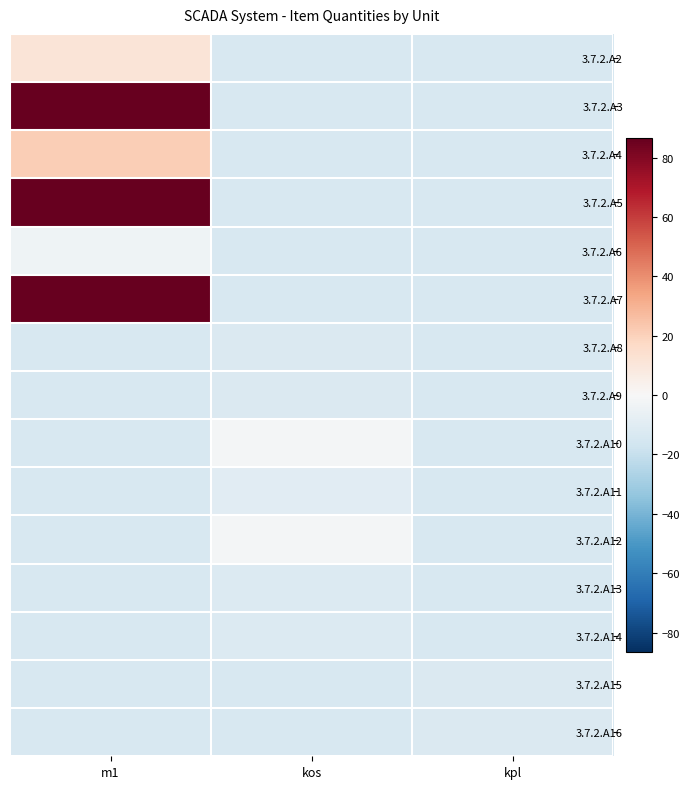

Reading right to left, transcribe all the data shown in this chart.

3.7.2.A2: kpl=-13.5	kos=-13.5	m1=11.5
3.7.2.A3: kpl=-13.5	kos=-13.5	m1=86.5
3.7.2.A4: kpl=-13.5	kos=-13.5	m1=21.5
3.7.2.A5: kpl=-13.5	kos=-13.5	m1=86.5
3.7.2.A6: kpl=-13.5	kos=-13.5	m1=-3.5
3.7.2.A7: kpl=-13.5	kos=-13.5	m1=86.5
3.7.2.A8: kpl=-13.5	kos=-12.5	m1=-13.5
3.7.2.A9: kpl=-13.5	kos=-12.5	m1=-13.5
3.7.2.A10: kpl=-13.5	kos=-1.5	m1=-13.5
3.7.2.A11: kpl=-13.5	kos=-9.5	m1=-13.5
3.7.2.A12: kpl=-13.5	kos=-1.5	m1=-13.5
3.7.2.A13: kpl=-13.5	kos=-11.5	m1=-13.5
3.7.2.A14: kpl=-13.5	kos=-11.5	m1=-13.5
3.7.2.A15: kpl=-12.5	kos=-13.5	m1=-13.5
3.7.2.A16: kpl=-12.5	kos=-13.5	m1=-13.5